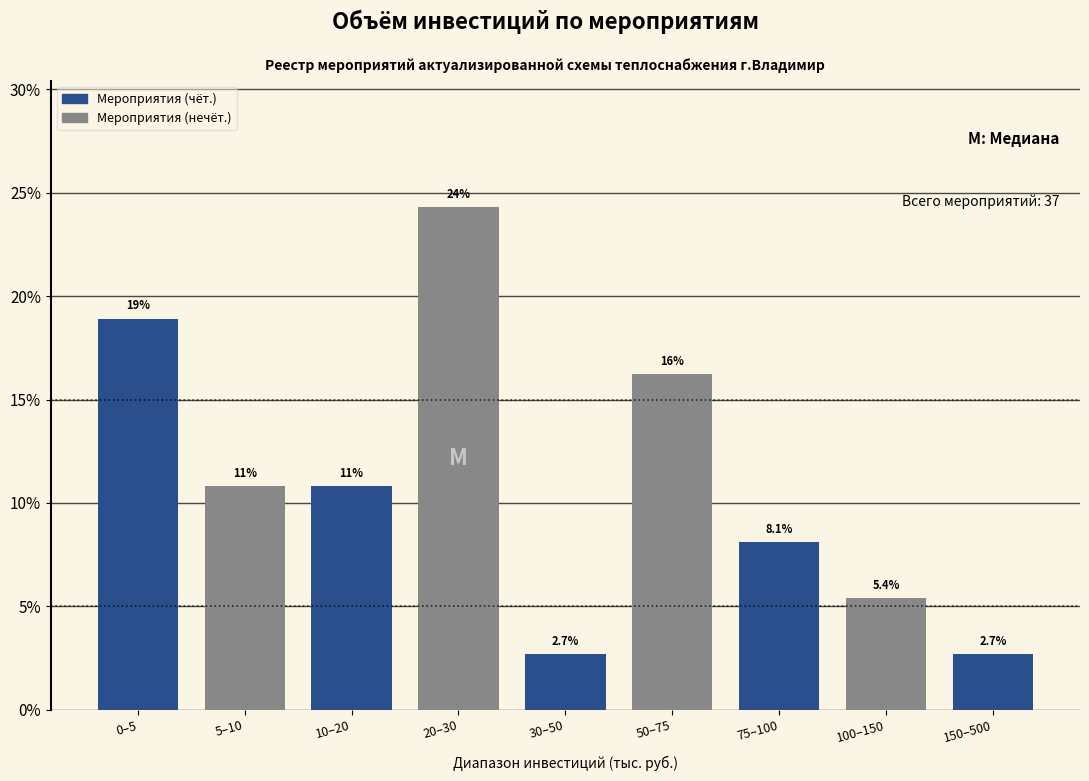

Reading right to left, extract all data points from this chart.

2.7	5.4	8.1	16.2	2.7	24.3	10.8	10.8	18.9